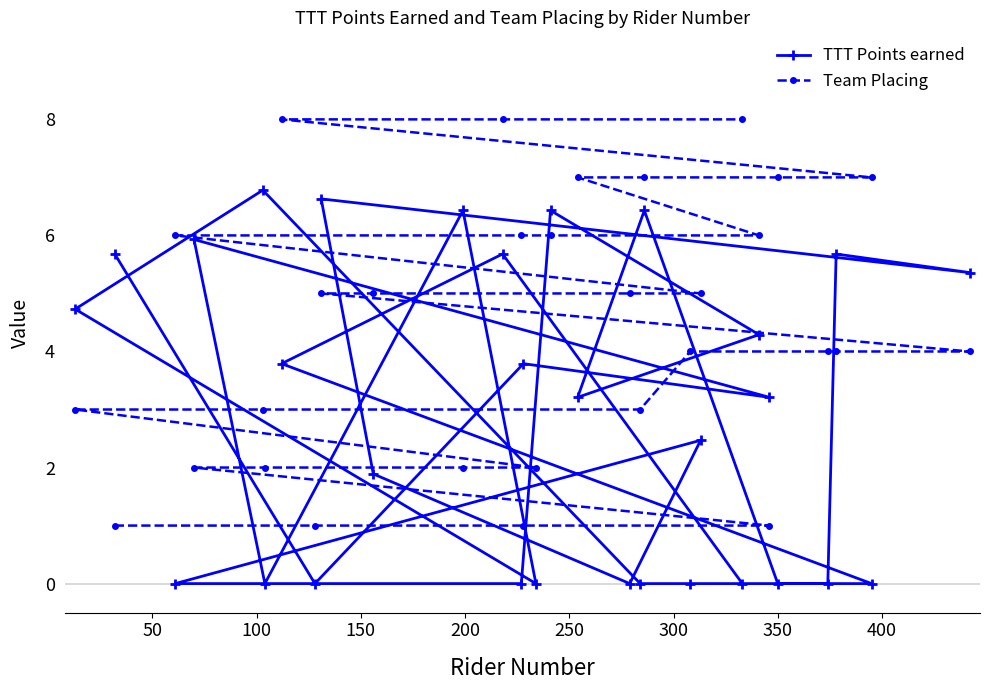

Does the chart have visible grid lines?

No